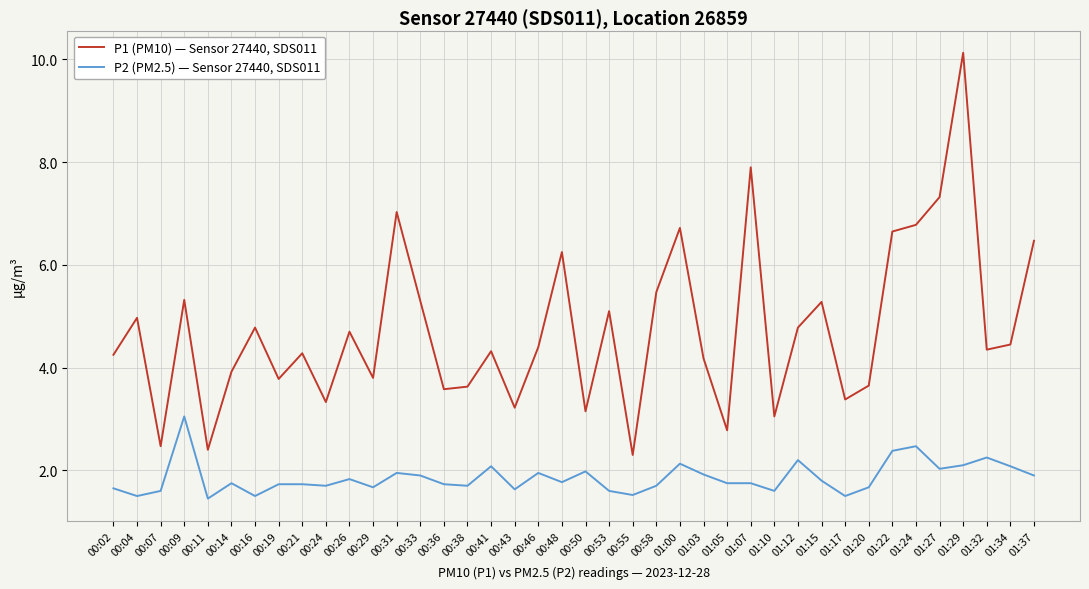

What position from the left is 01:12?

30